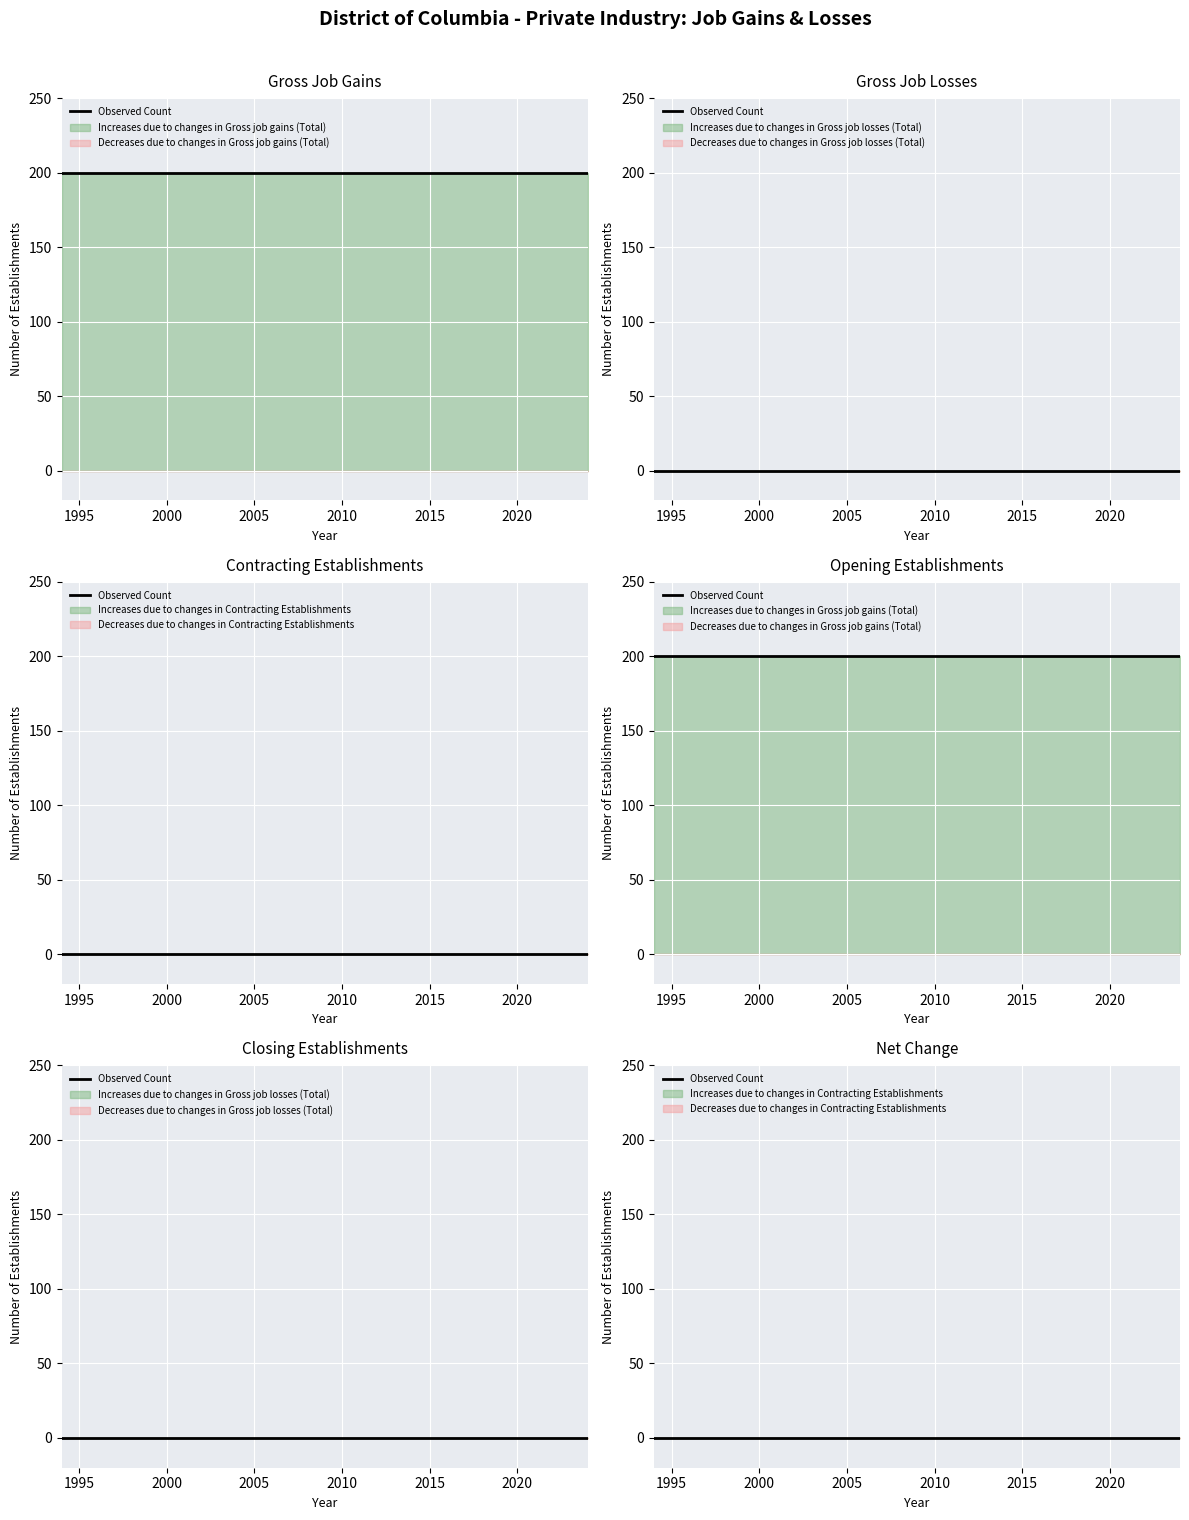

At which label does Contracting Establishments reach its peak?

1994